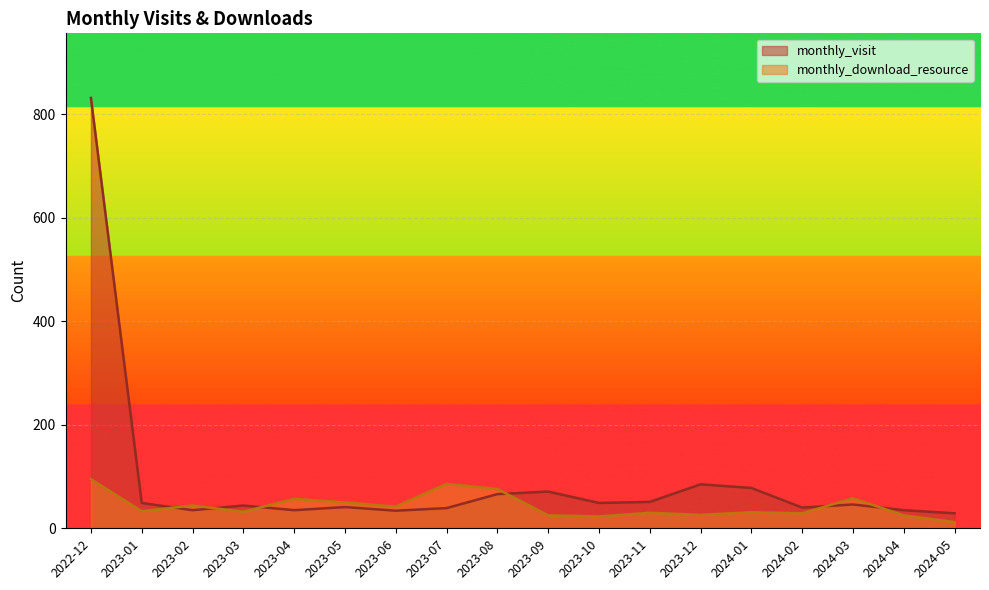

Where is the first local maximum for monthly_download_resource?

2023-02